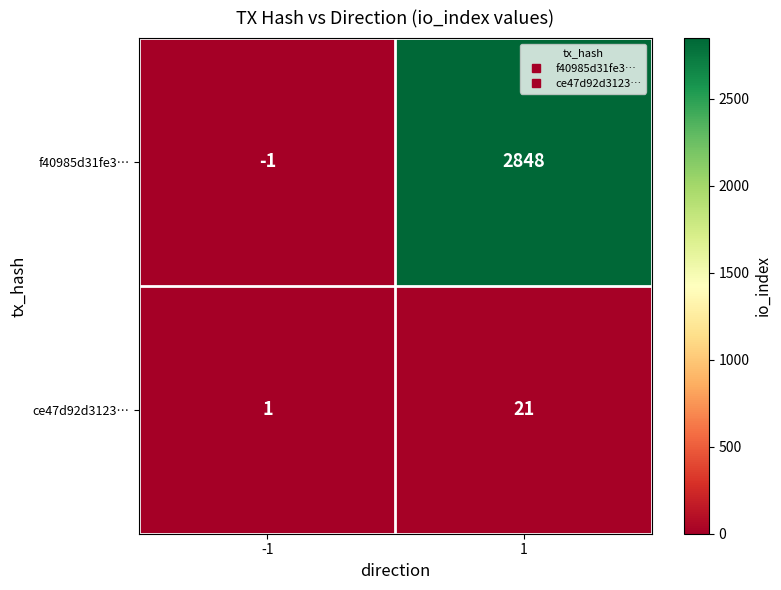

Between -1 and 1, which series saw the biggest shift?

f40985d31fe3…